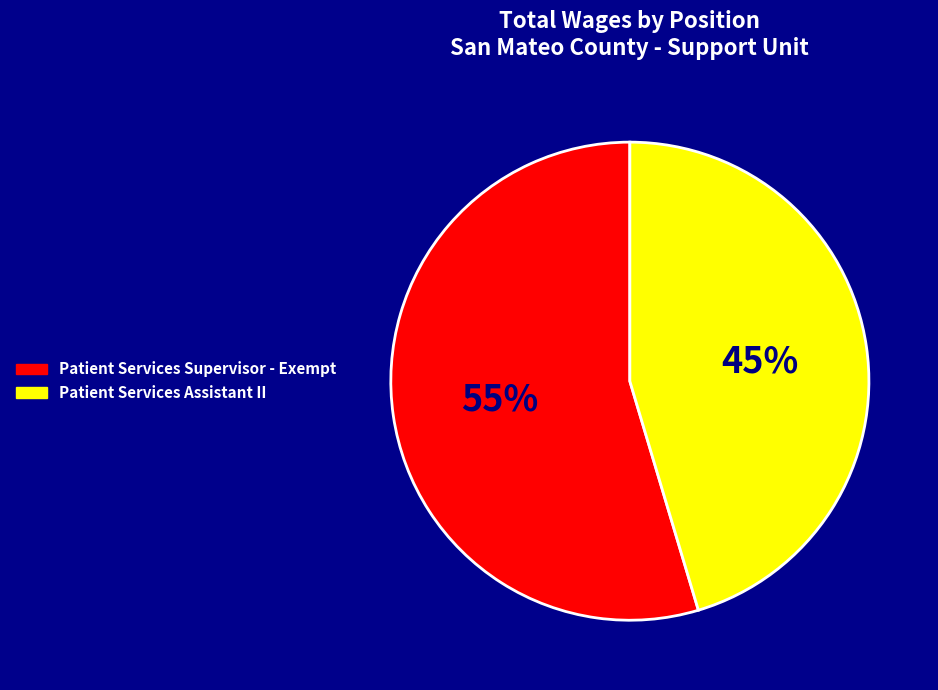

To the nearest percent, what is the average slice percentage?

50%